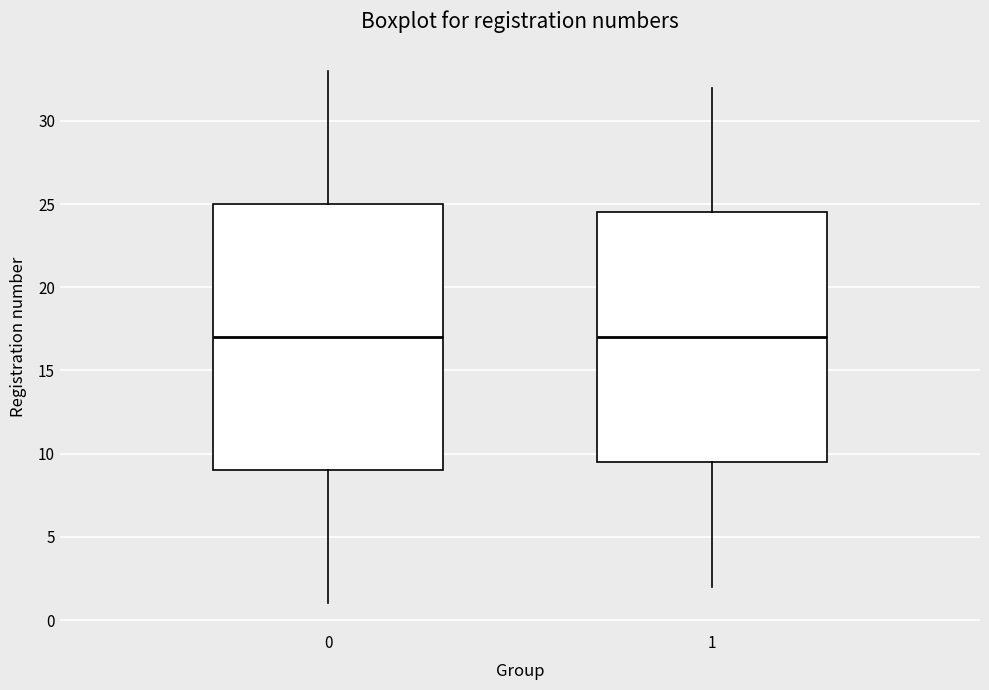

Which box is the tallest, from its lower edge to its upper edge?

0